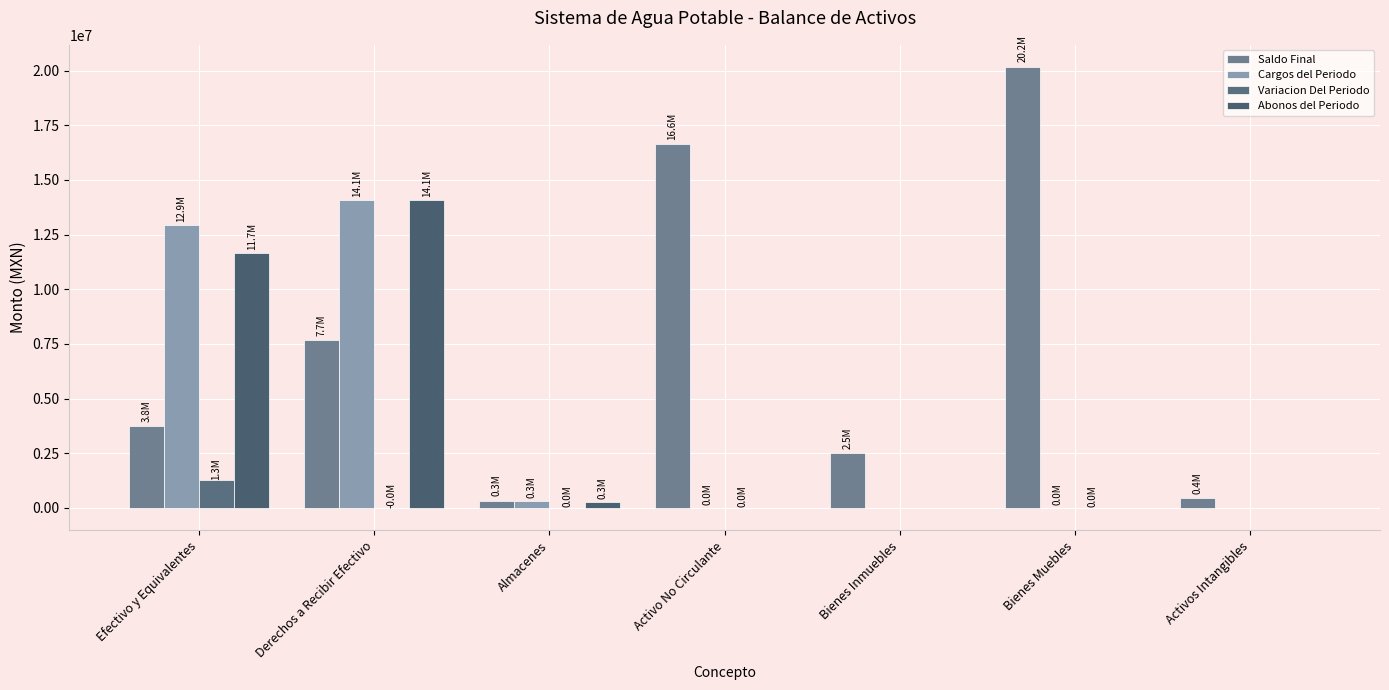

At which category is the sum across all series the highest?

Derechos a Recibir Efectivo